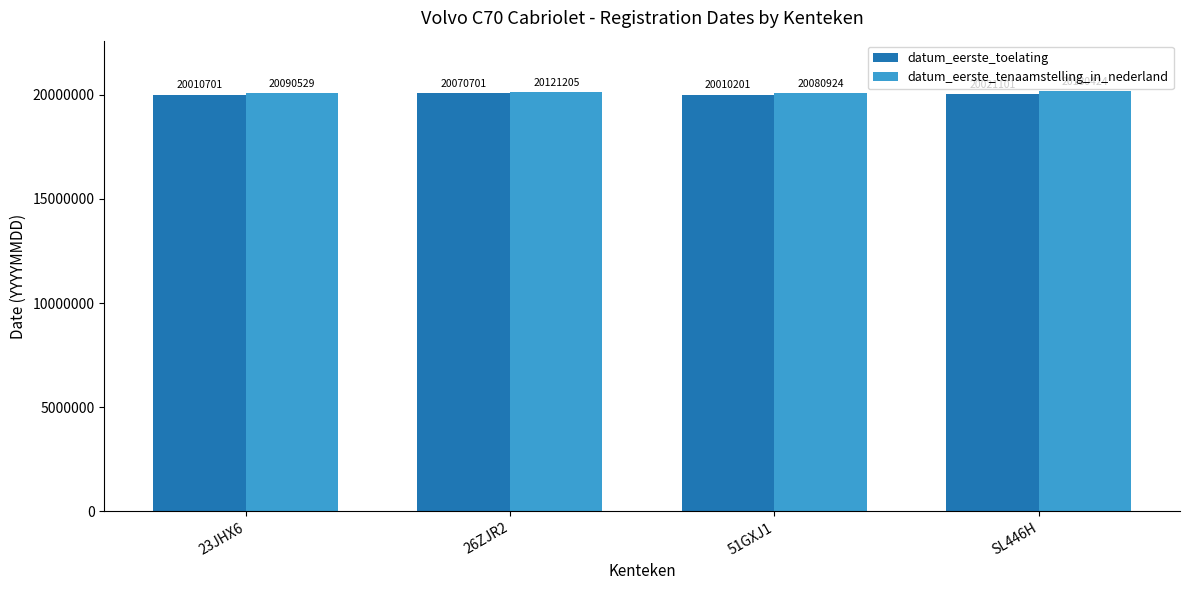

What is the label of the 2nd bar from the left?

26ZJR2